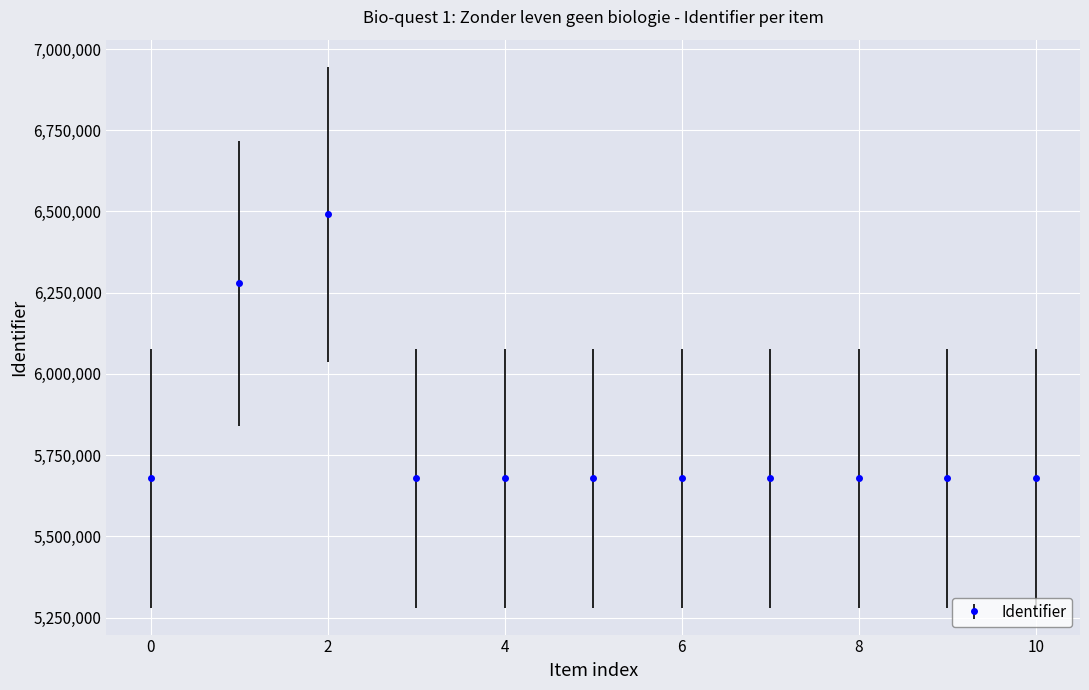

What is the sum of all values?

63875678